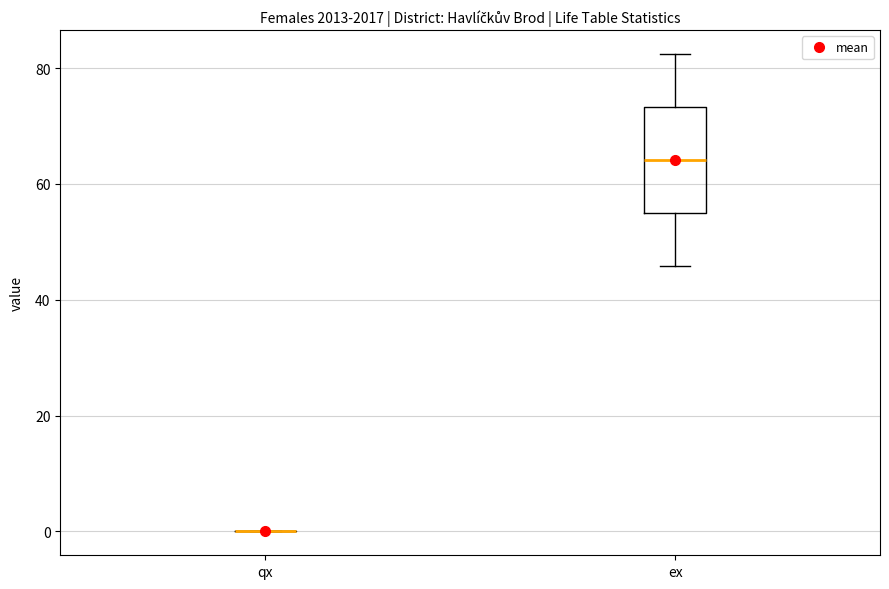

Comparing the boxes themselves (not the whiskers), which one is the tallest?

ex